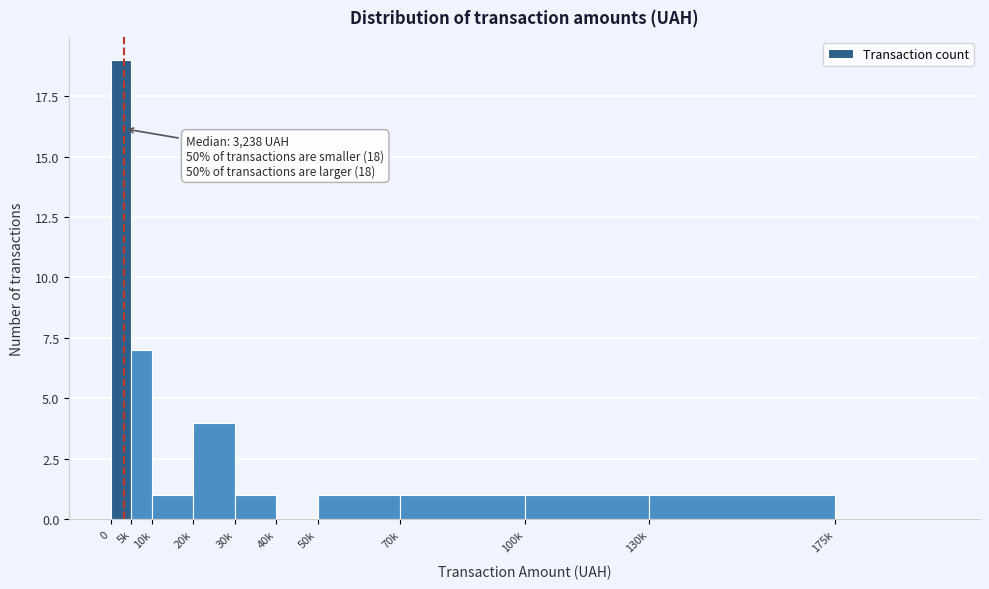

Reading right to left, transcribe all the data shown in this chart.

175k=0	130k=1	100k=1	70k=1	50k=1	40k=0	30k=1	20k=4	10k=1	5k=7	0=19